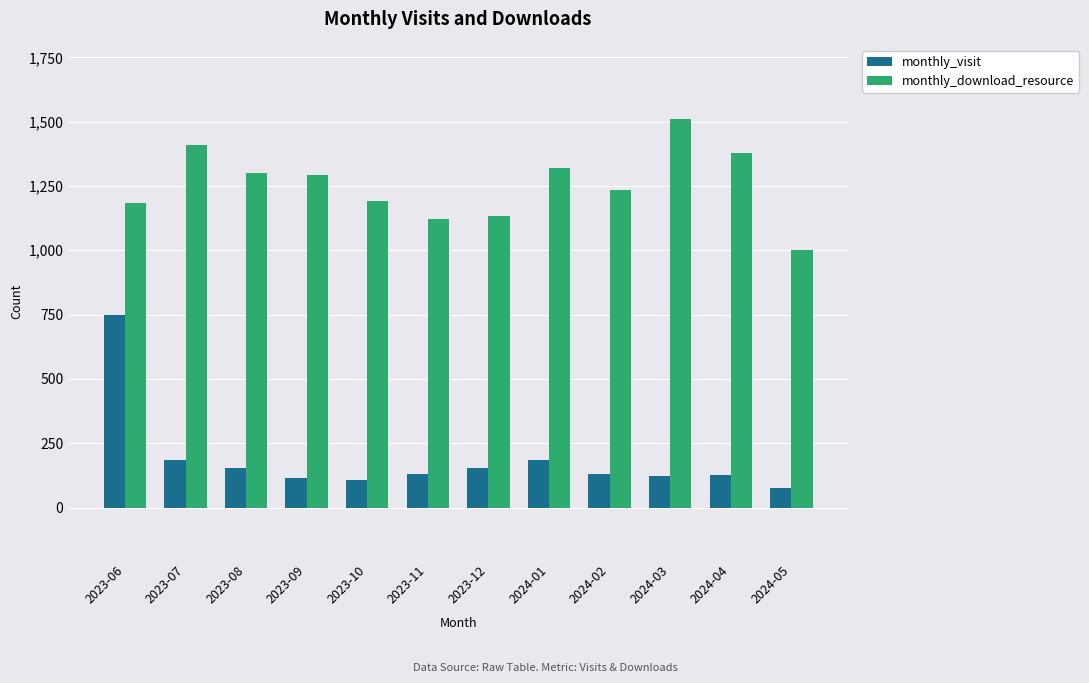

Read the monthly_download_resource value at 2023-11.

1121